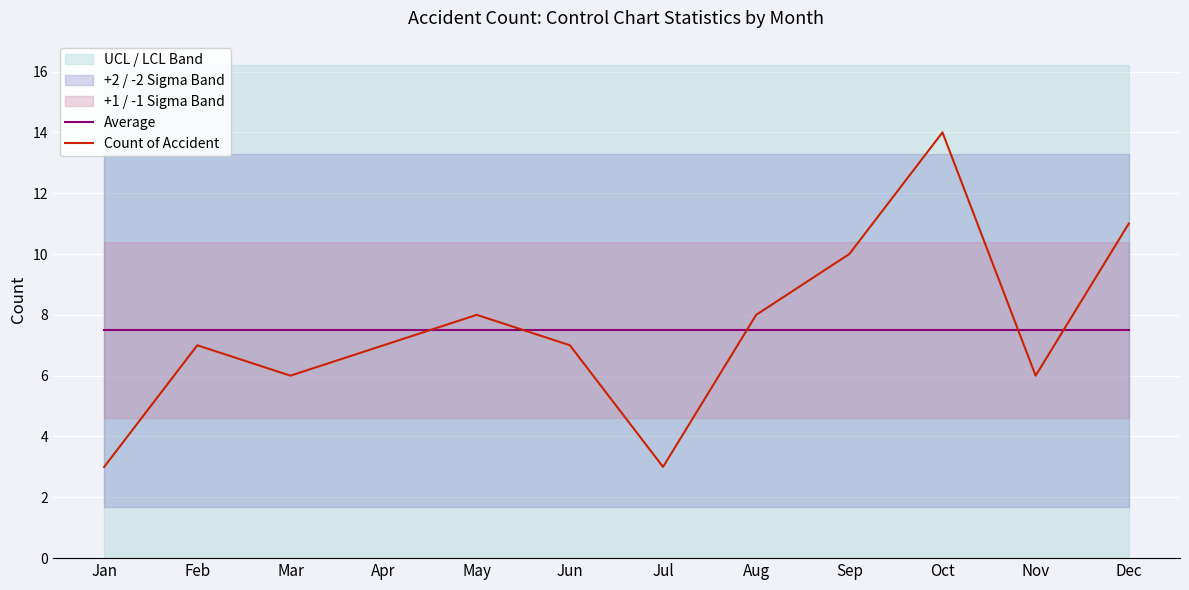

Where do Average and Count of Accident first cross each other?

Apr and May